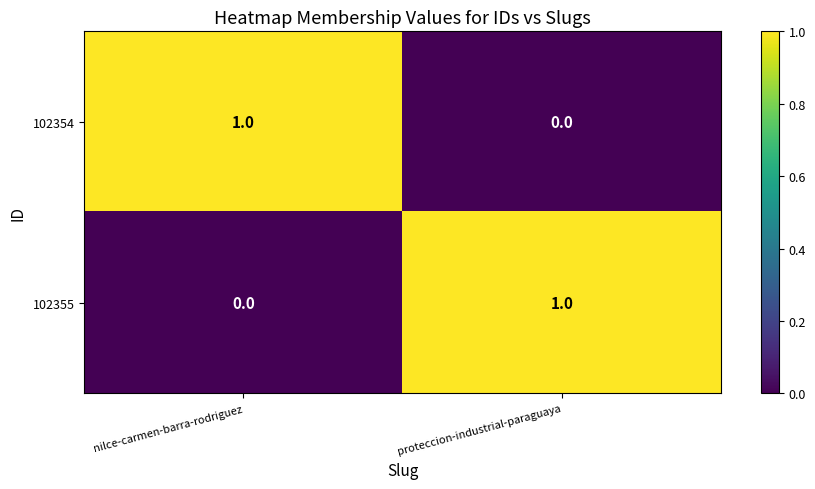

Which category has the highest value in the 102354 series?

nilce-carmen-barra-rodriguez